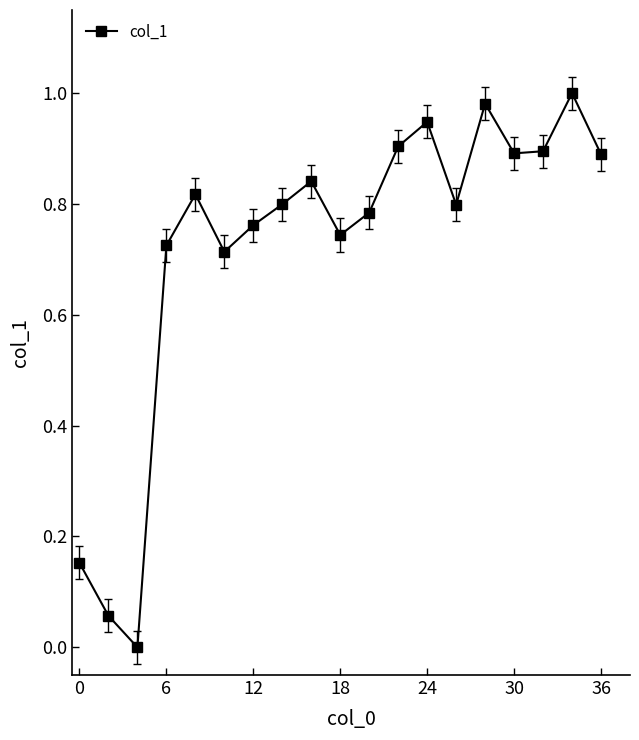

What is the sum of all values?

13.7